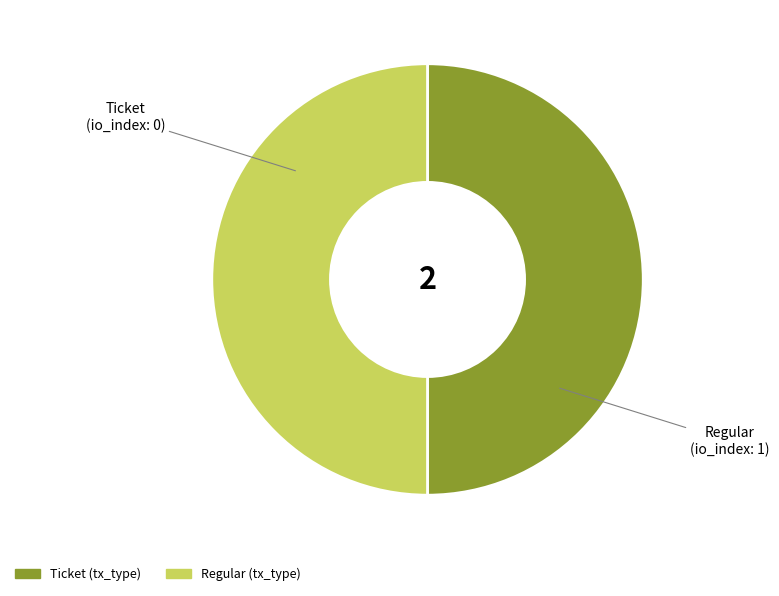

Do Regular and Ticket together represent more than half of the pie?

Yes